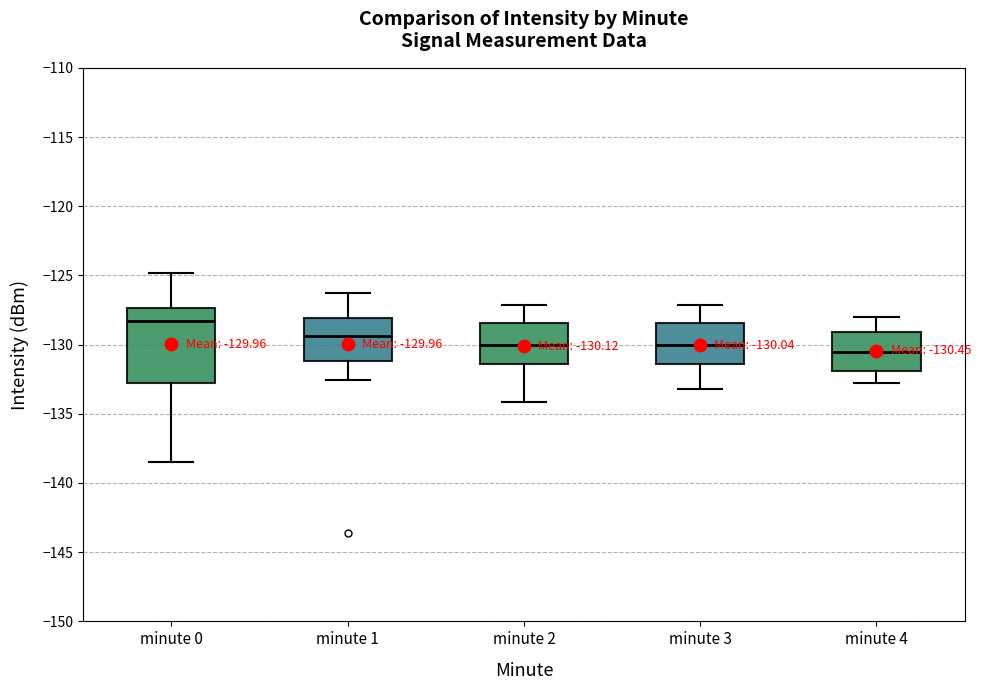

Which box is the tallest, from its lower edge to its upper edge?

minute 0